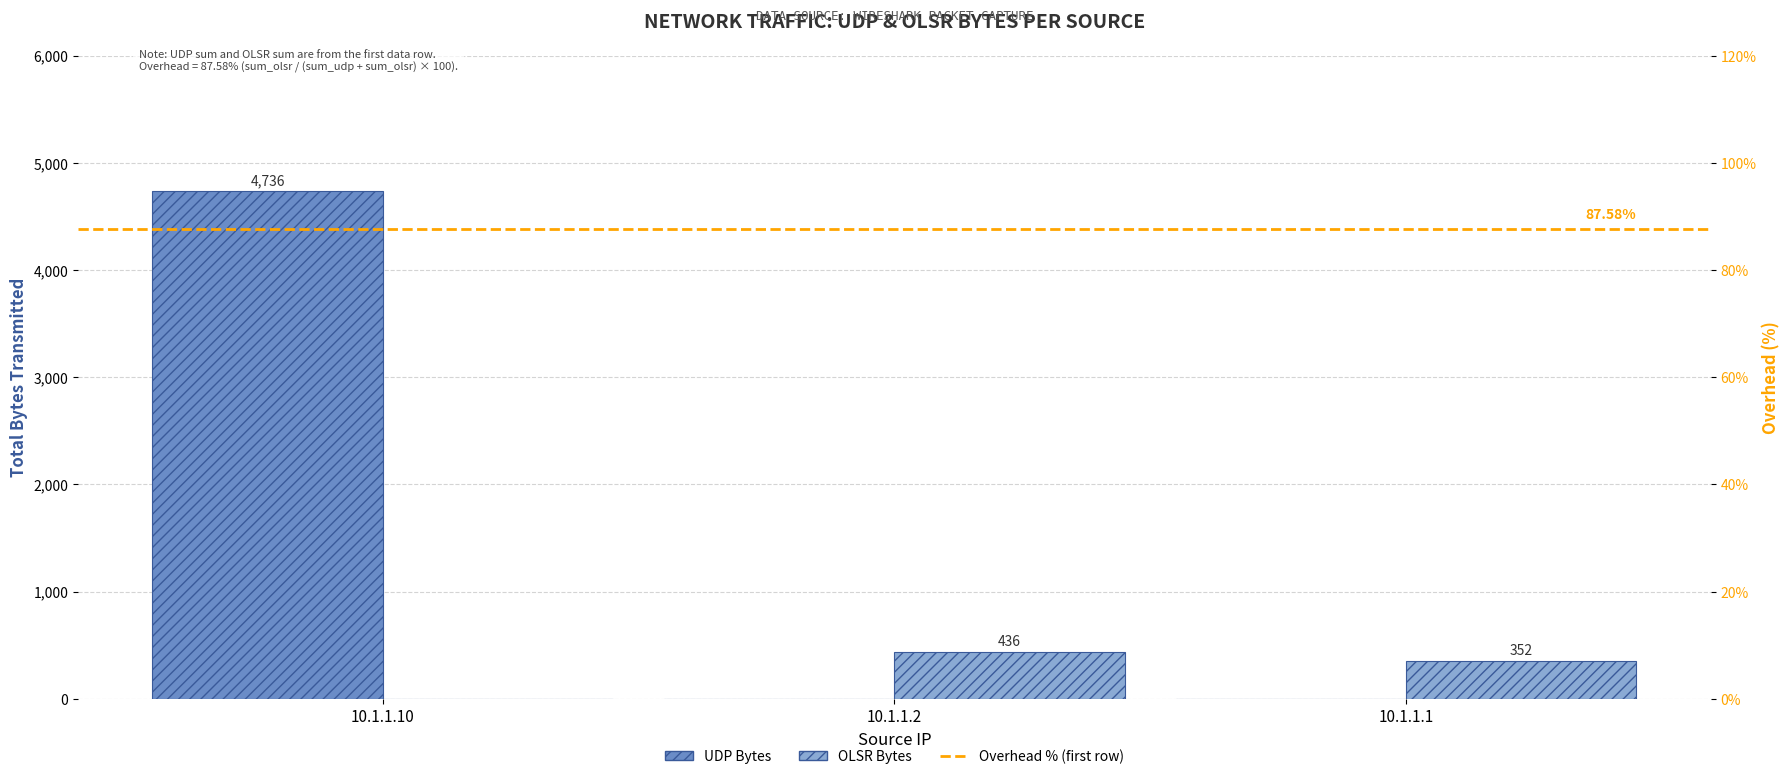

Which series has the largest range (max minus min)?

UDP Bytes